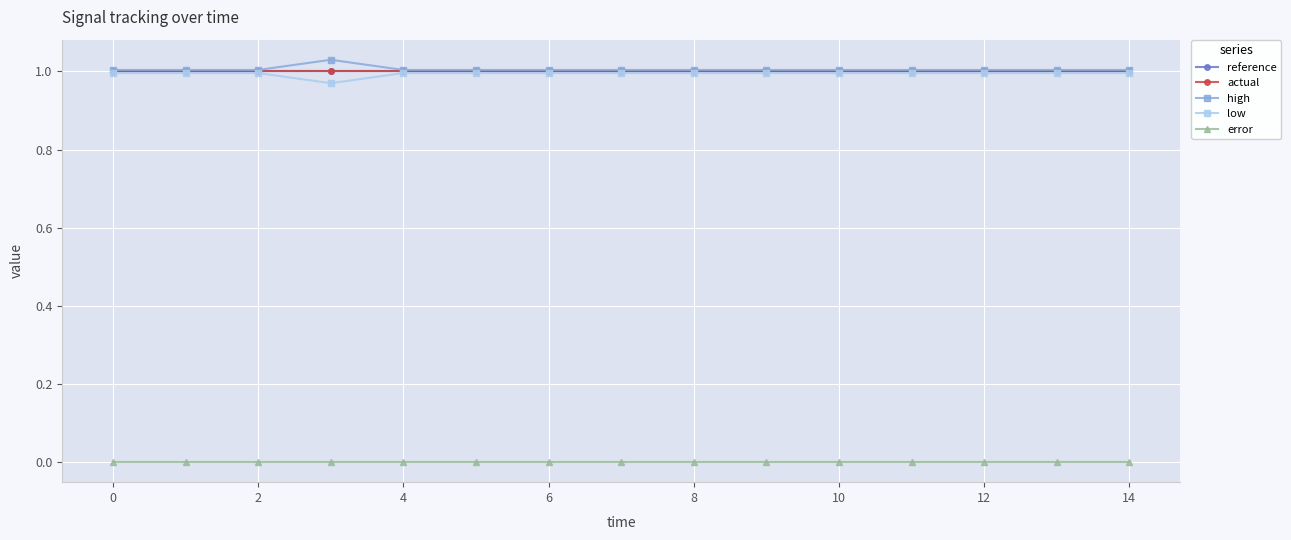

In high, how many points are higher than both neighbors (excluding endpoints)?

1